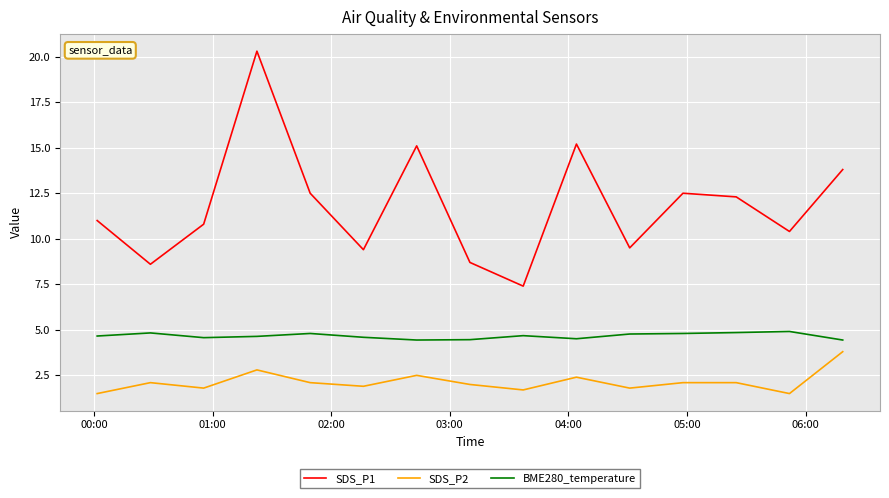

True or false: SDS_P1 has more than 0 points higher than both neighbors.

True